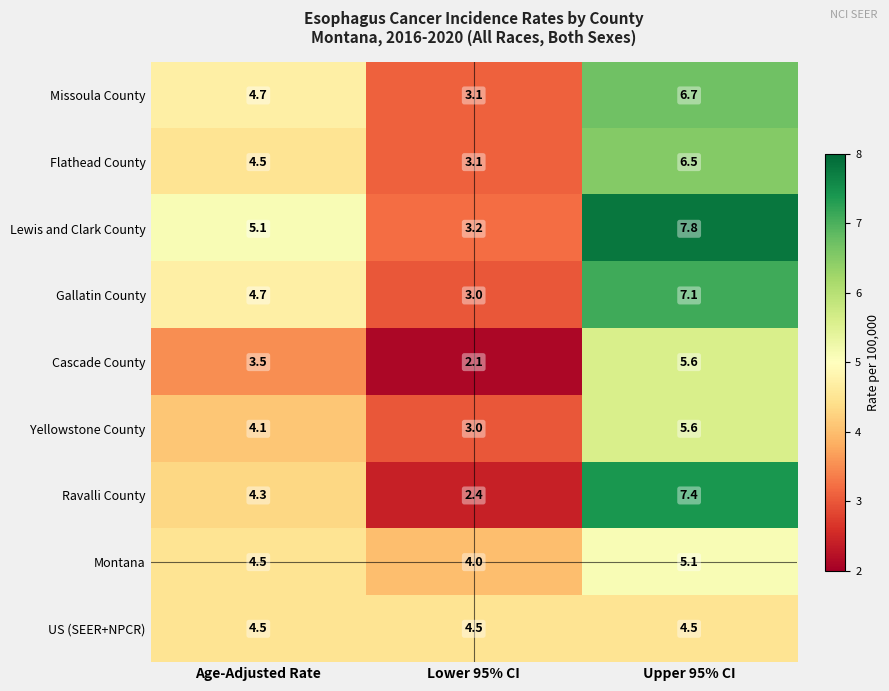

At which category is the sum across all series the highest?

Upper 95% CI